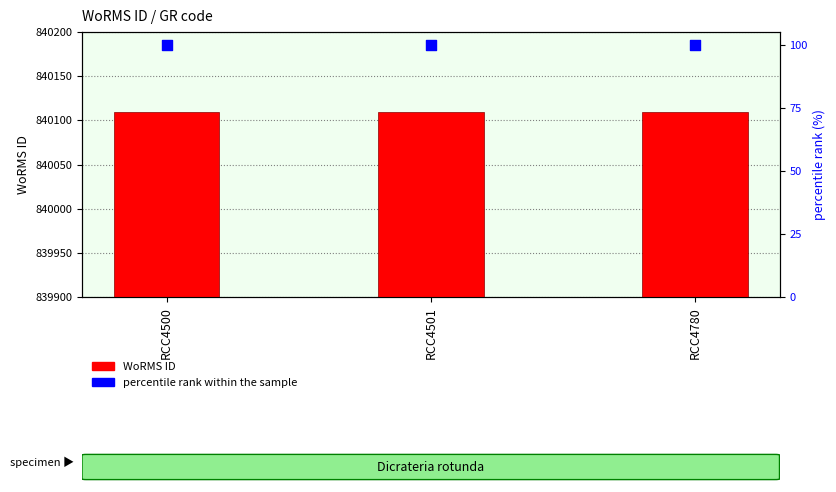

Is the value of WoRMS ID at RCC4780 greater than the value of percentile rank within the sample at RCC4500?

Yes